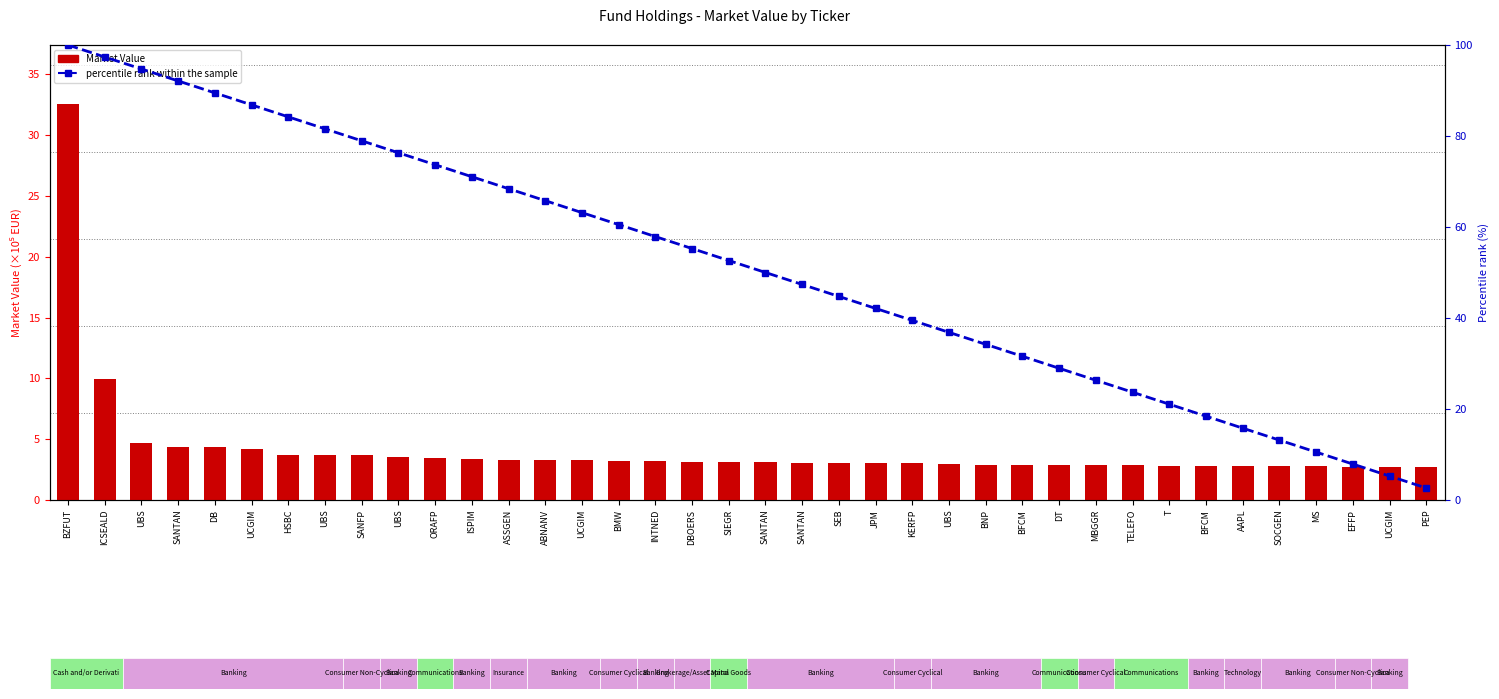

What is the average value of the Market Value (×10⁵) series?

4.2